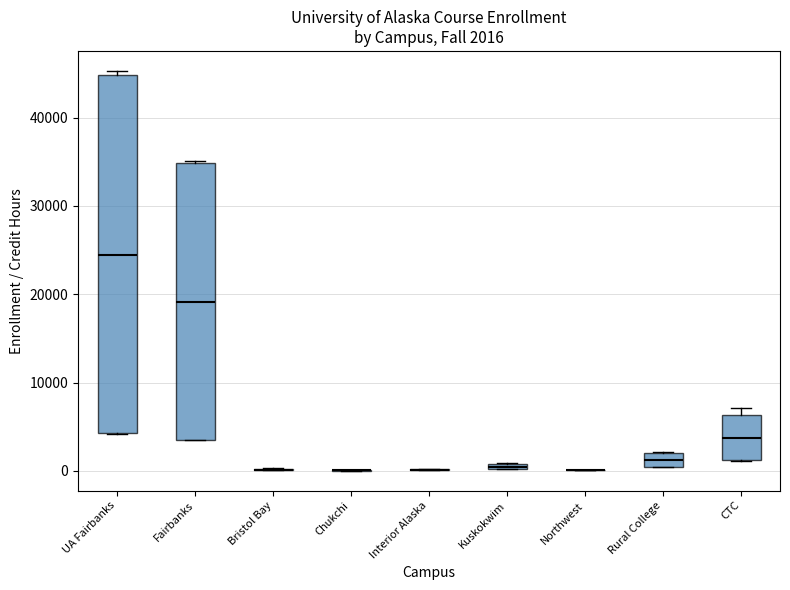

Comparing the boxes themselves (not the whiskers), which one is the tallest?

UA Fairbanks